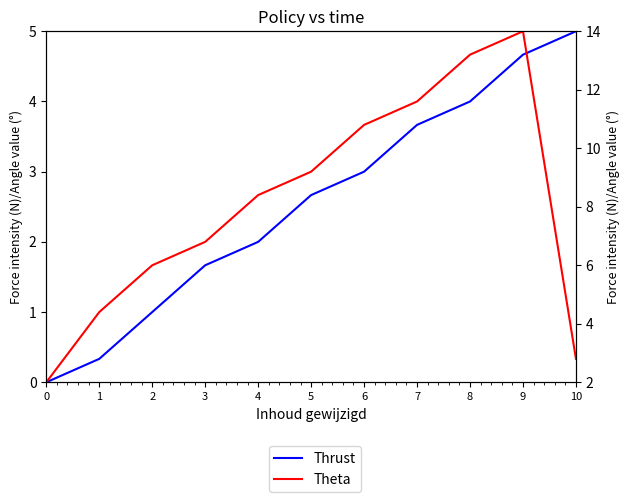

Between 6 and 8, which is larger?

8